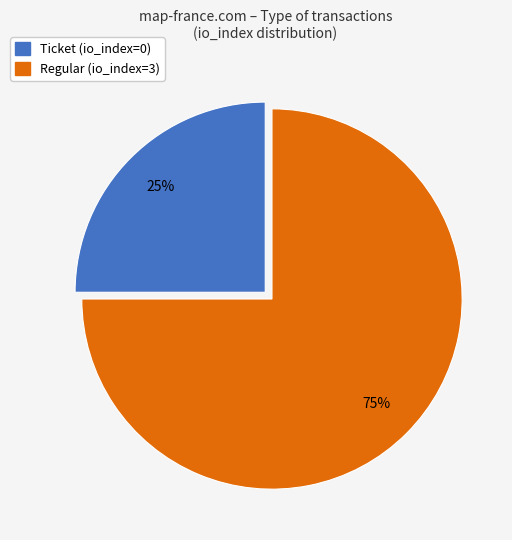

How many segments does this pie chart have?

2